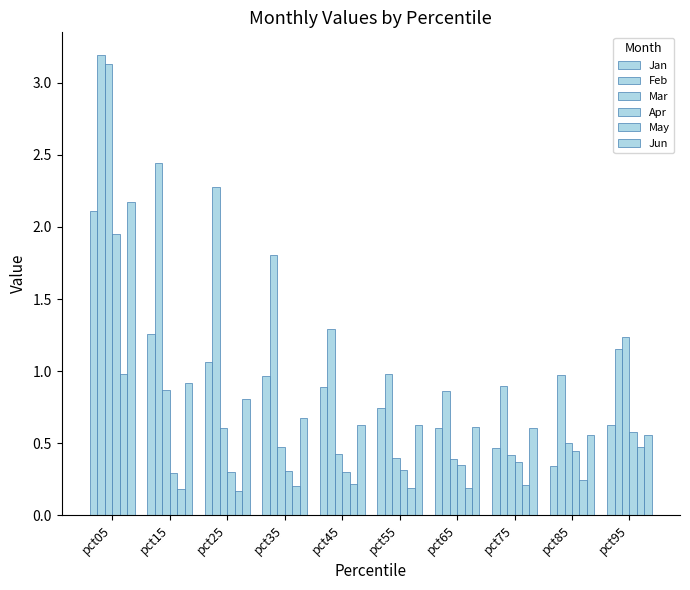

How many series are shown in this chart?

6